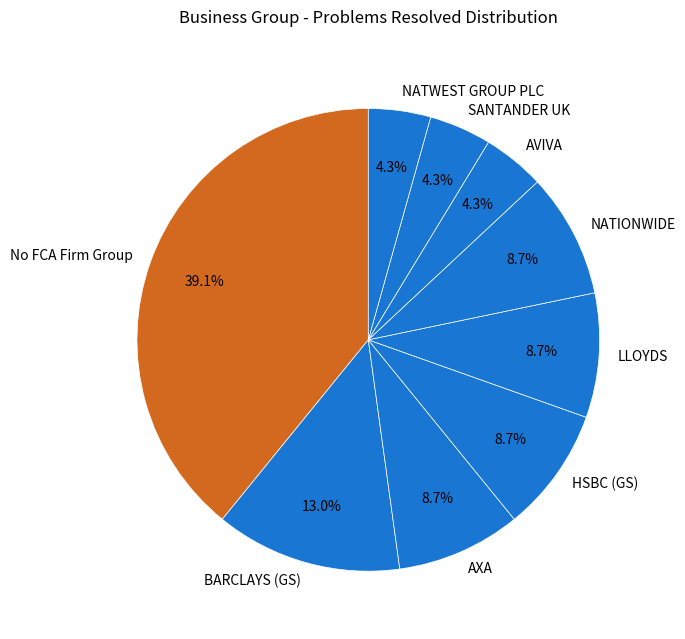

What is the largest slice in the pie chart?

No FCA Firm Group